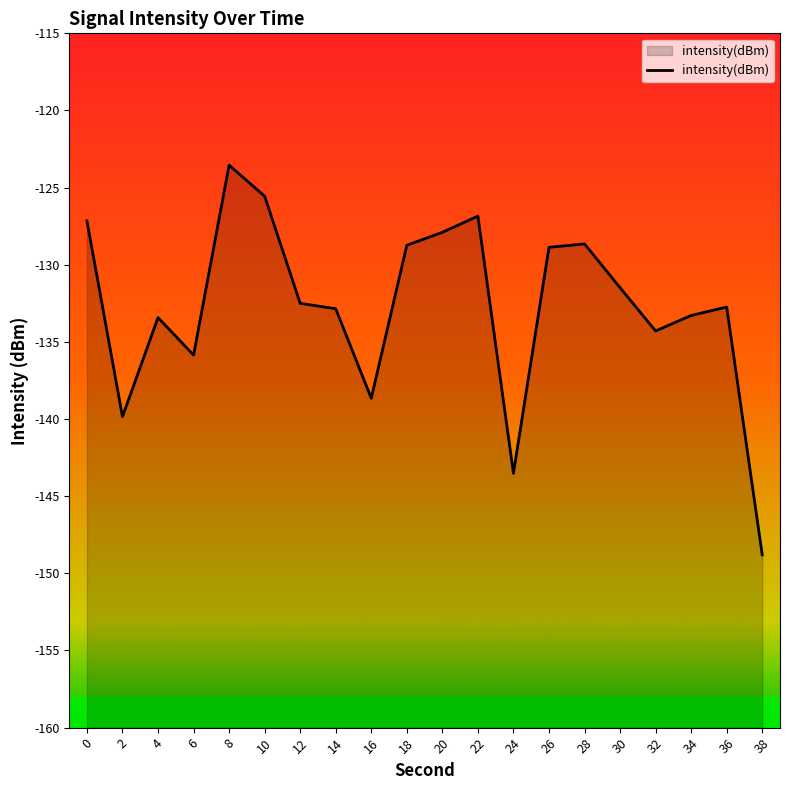

Count the number of values greater than -132.

9